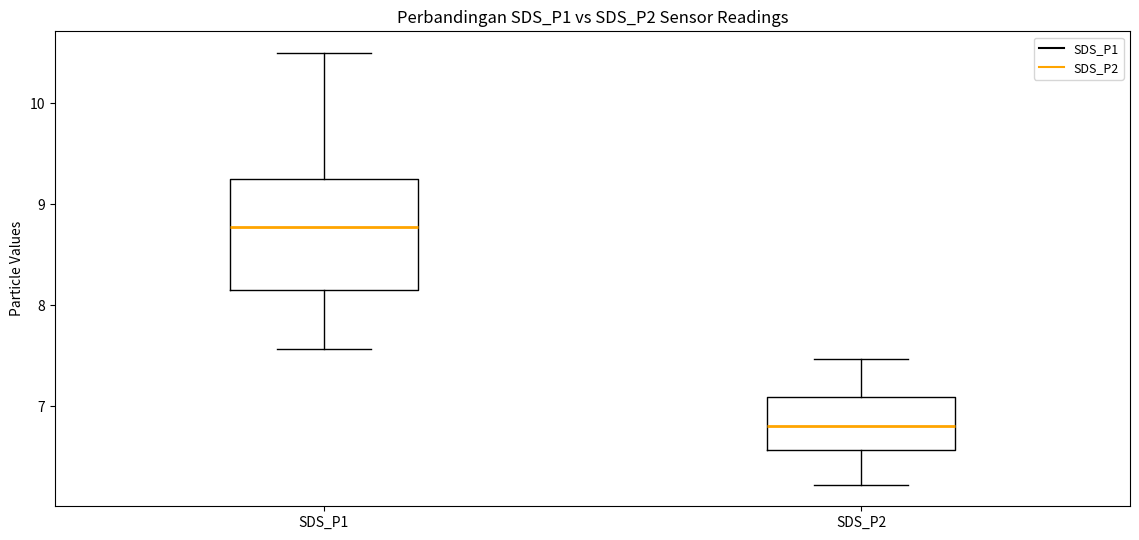

Which box is the tallest, from its lower edge to its upper edge?

SDS_P1